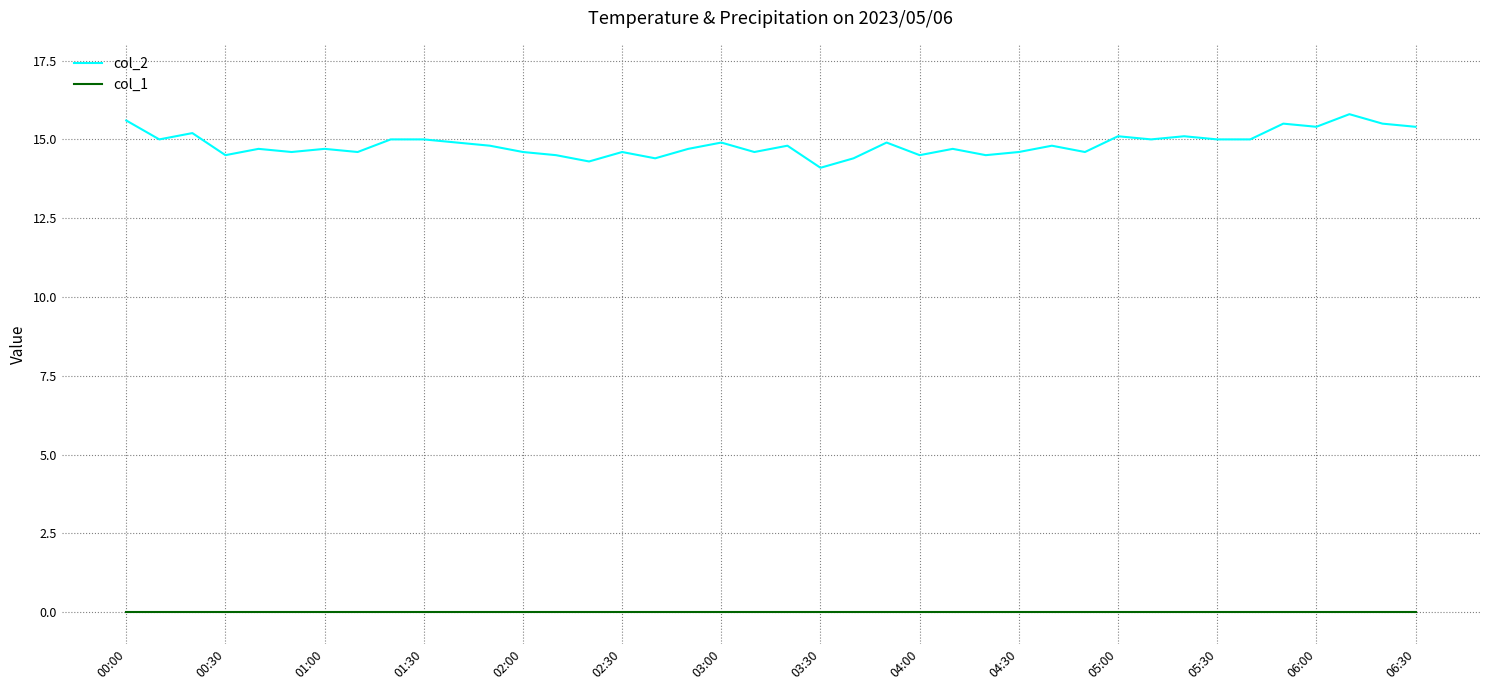

True or false: col_2 and col_1 cross at least once.

False